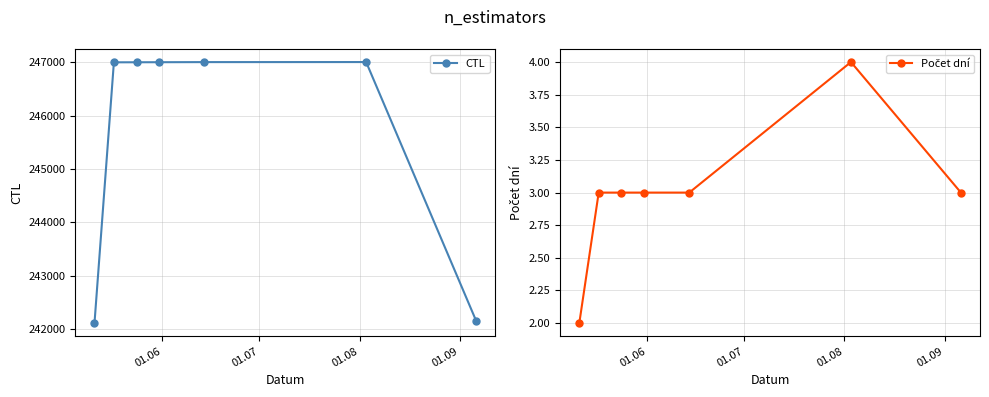

What is the highest value of the CTL series?

247007